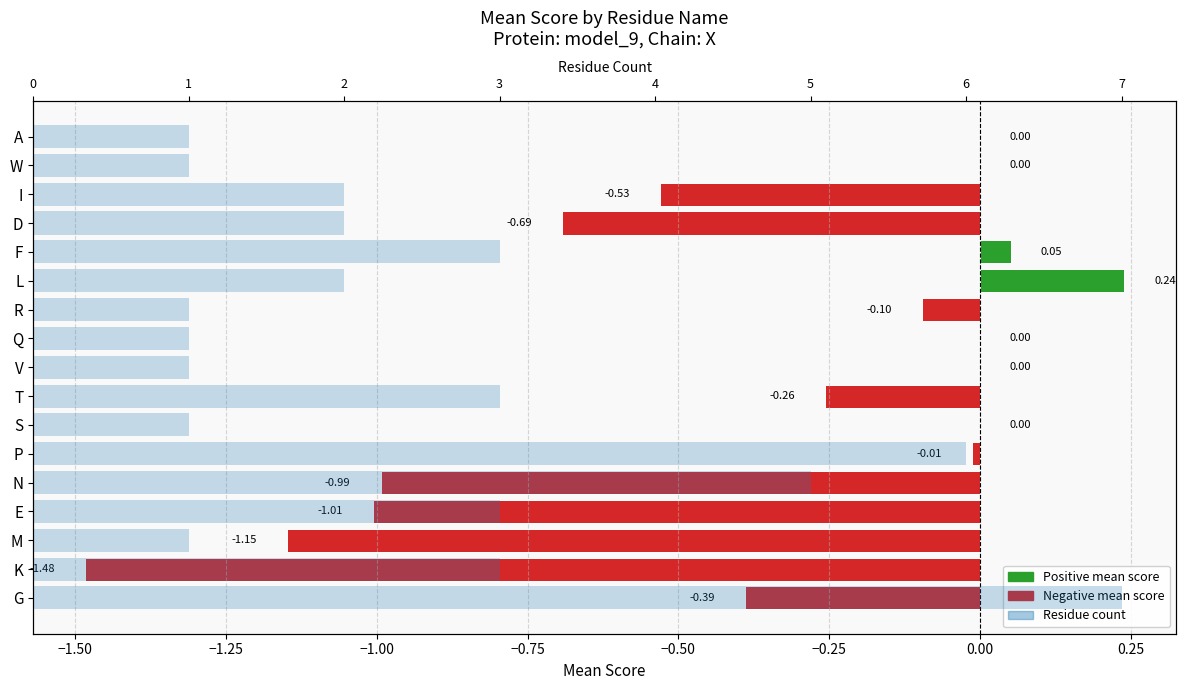

Reading left to right, what are all the values shown in this chart?

7	3	1	3	5	6	1	3	1	1	1	2	3	2	2	1	1